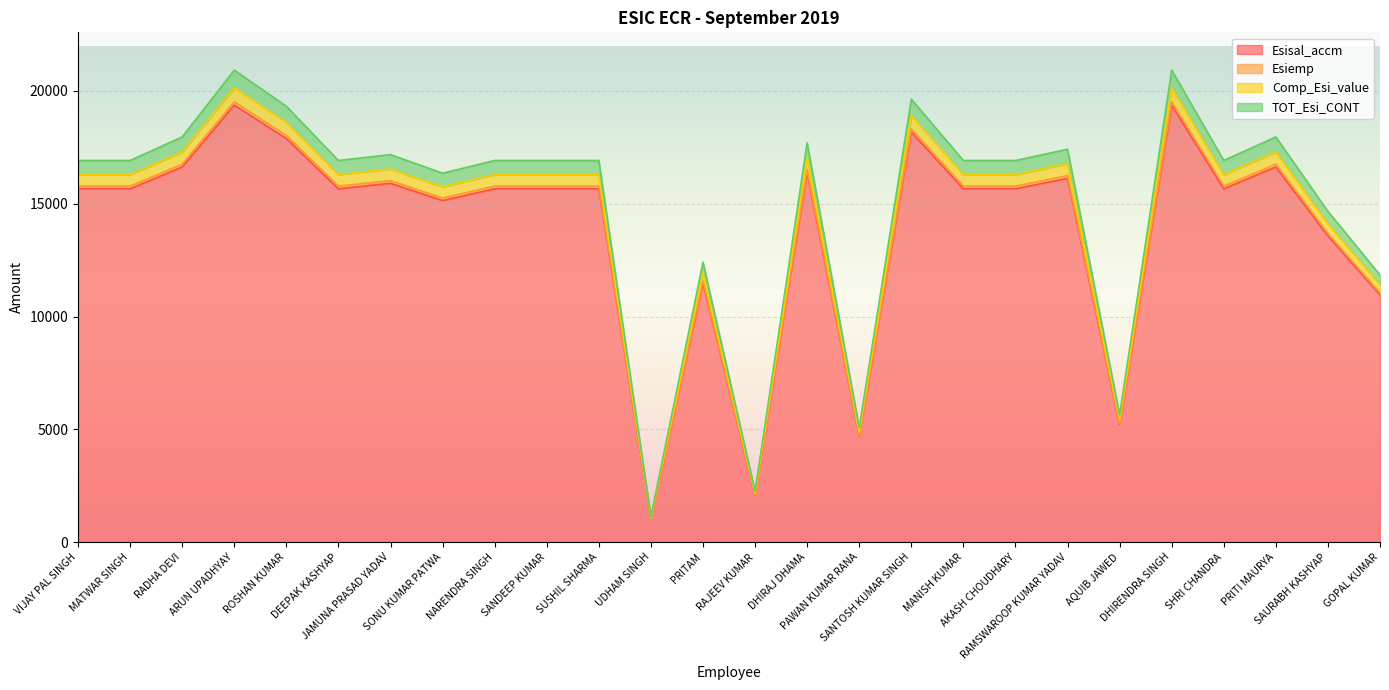

What is the difference between the maximum and minimum values in the Esisal_accm series?

18331.0